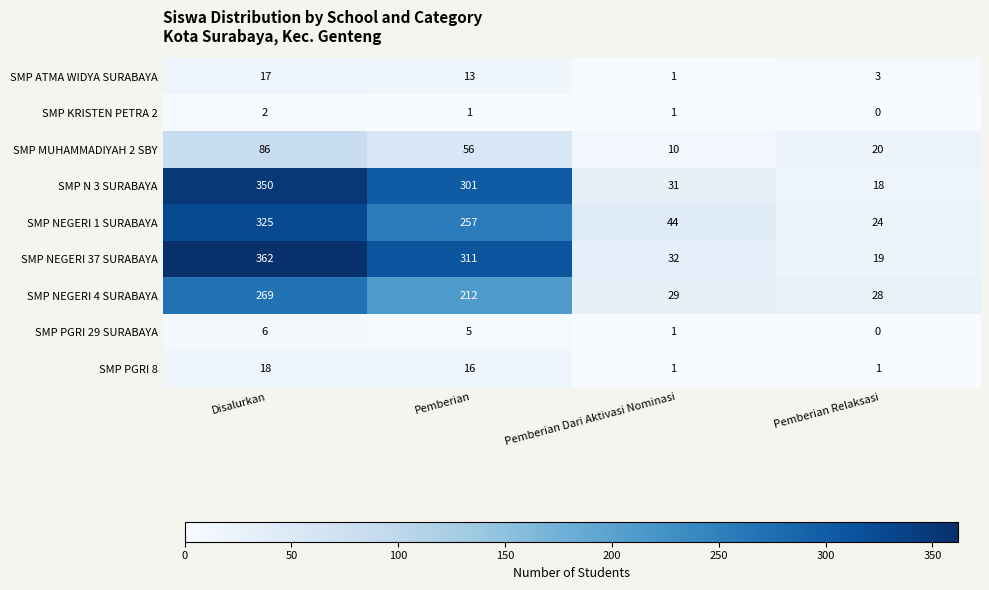

List the labels in order of SMP N 3 SURABAYA value, largest first.

Disalurkan, Pemberian, Pemberian Dari Aktivasi Nominasi, Pemberian Relaksasi